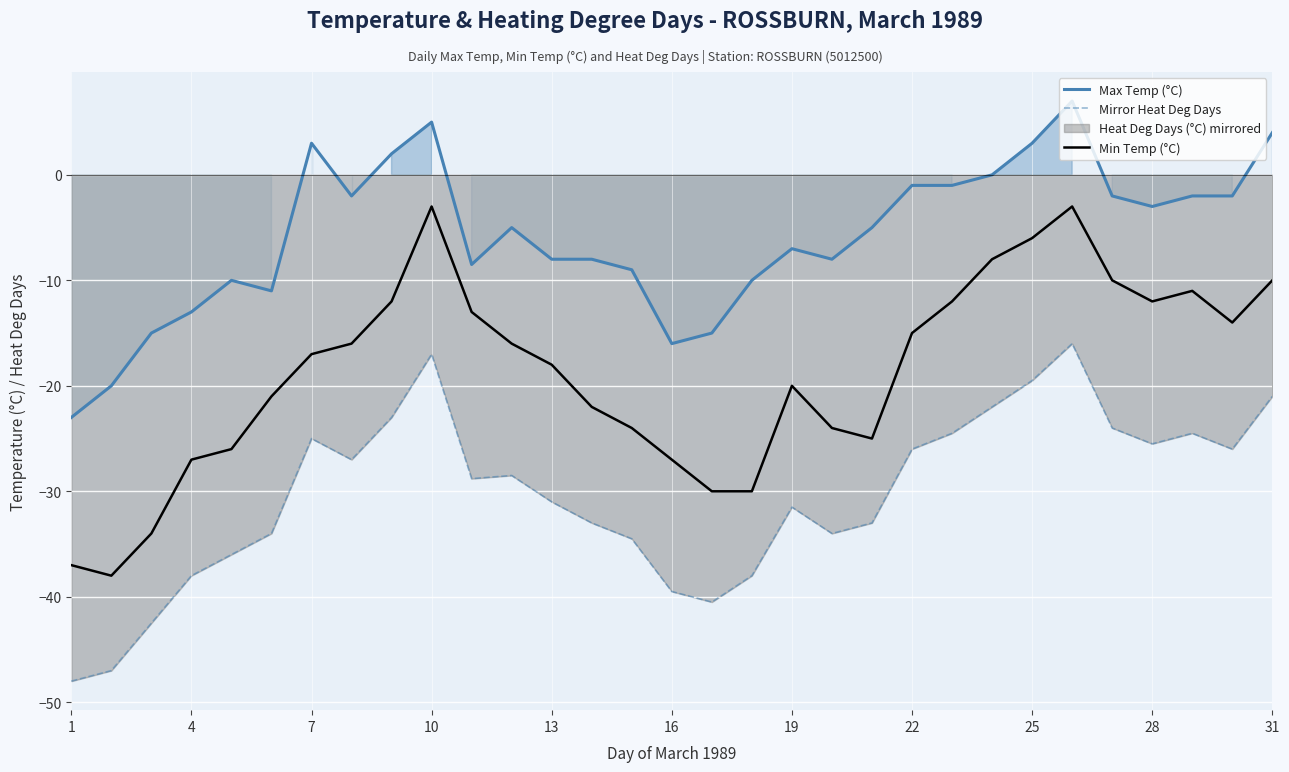

What is the highest value of the Mirror Heat Deg Days series?

-16.0